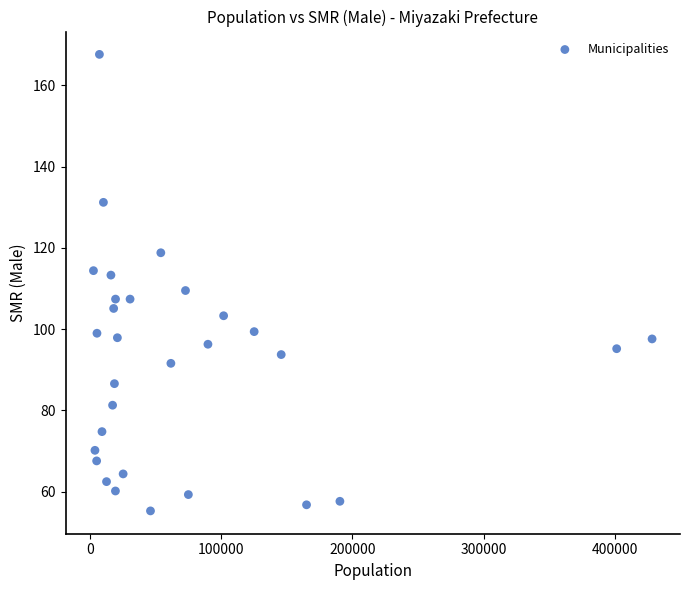

What is the range of Y values (max minus min)?

112.3